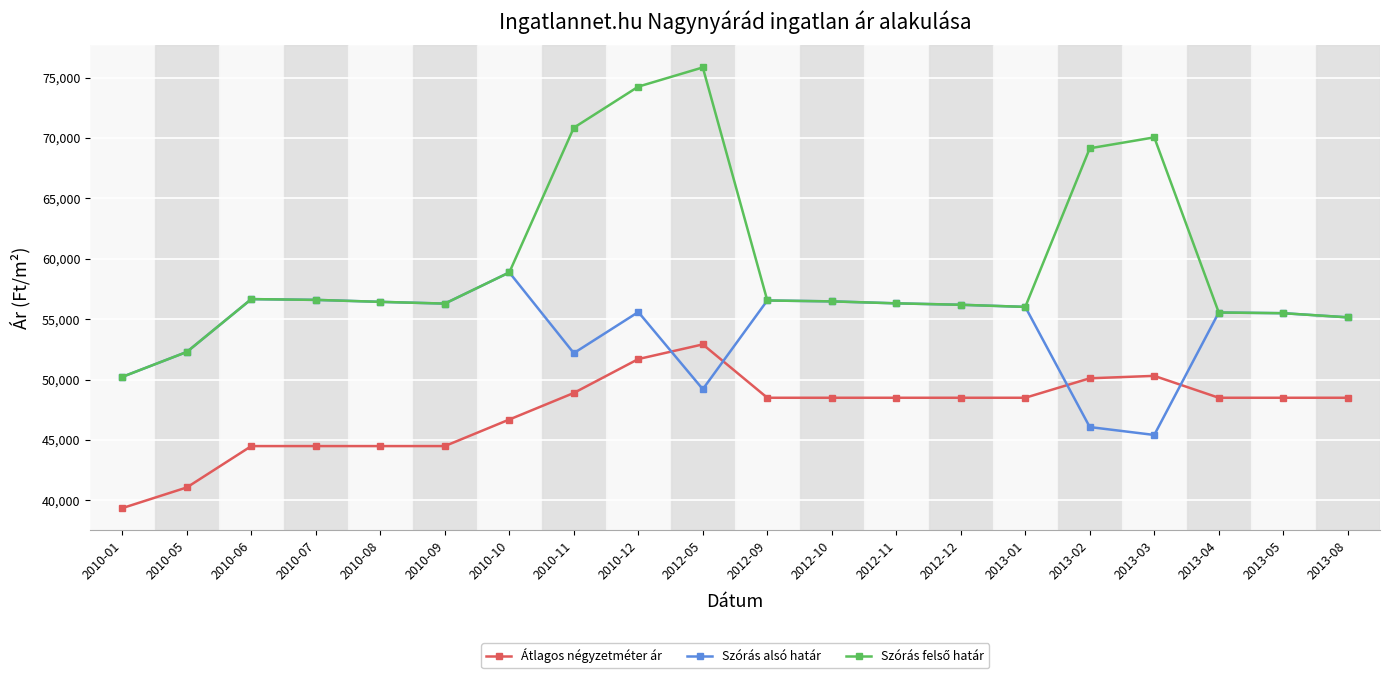

What is the approximate value of Átlagos négyzetméter ár at 2010-06?

44500